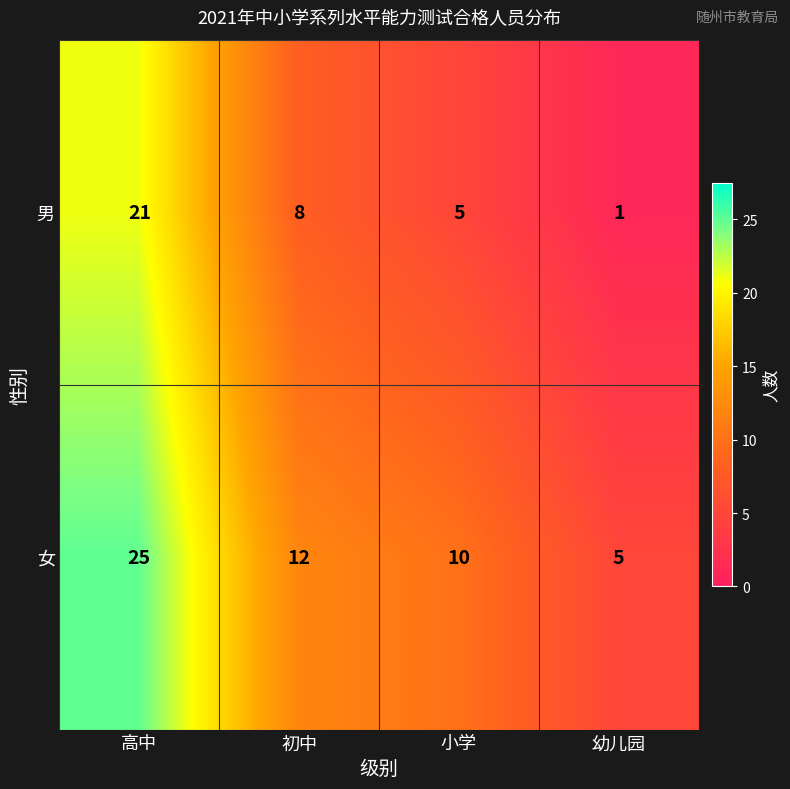

What is the average value of the 女 series?

13